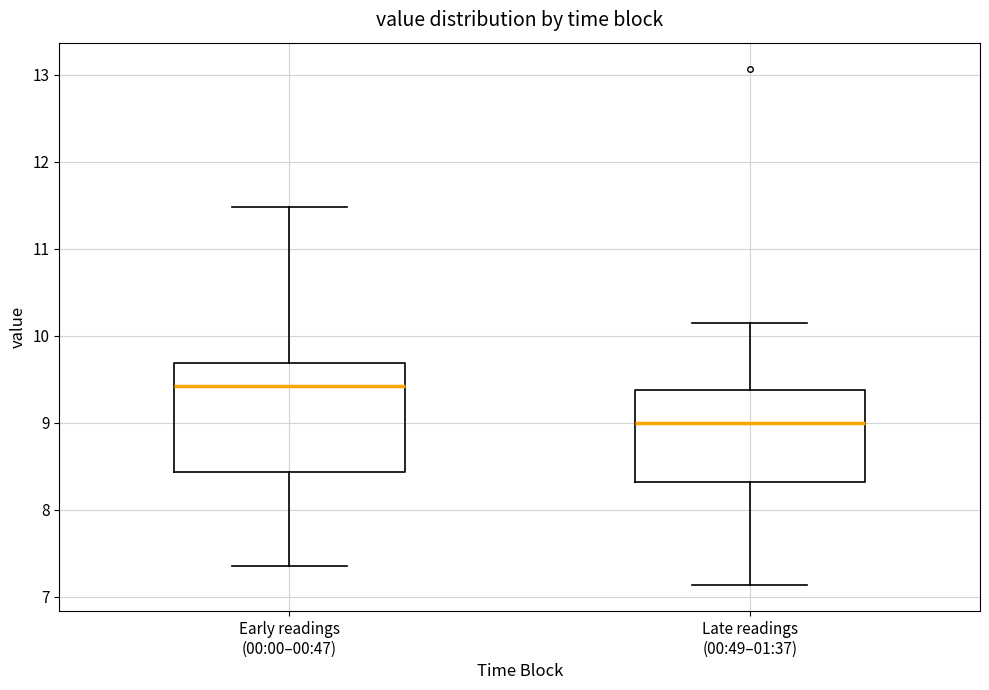

Which box's median line is the highest?

Early readings (00:00–00:47)